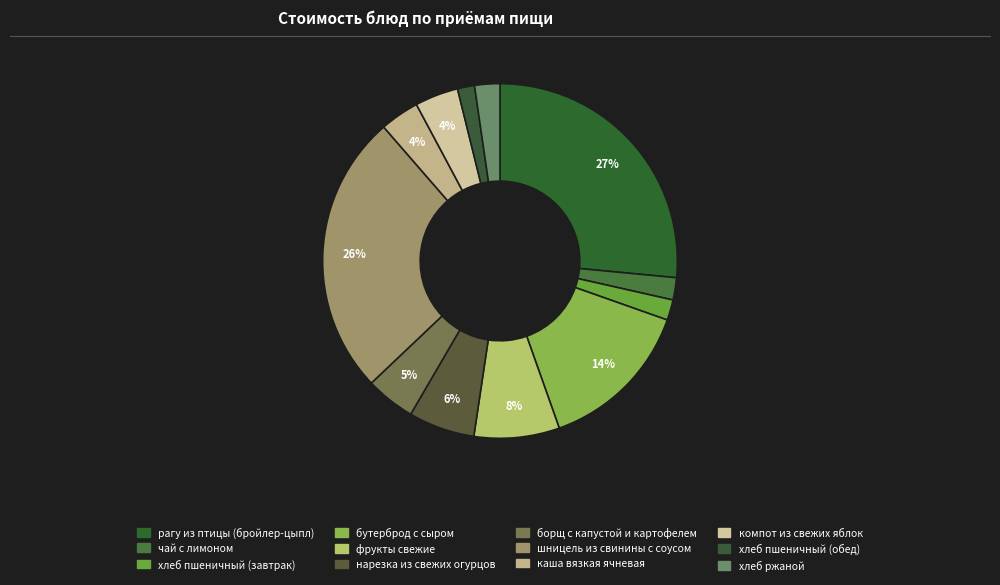

How many slices are in this pie chart?

12